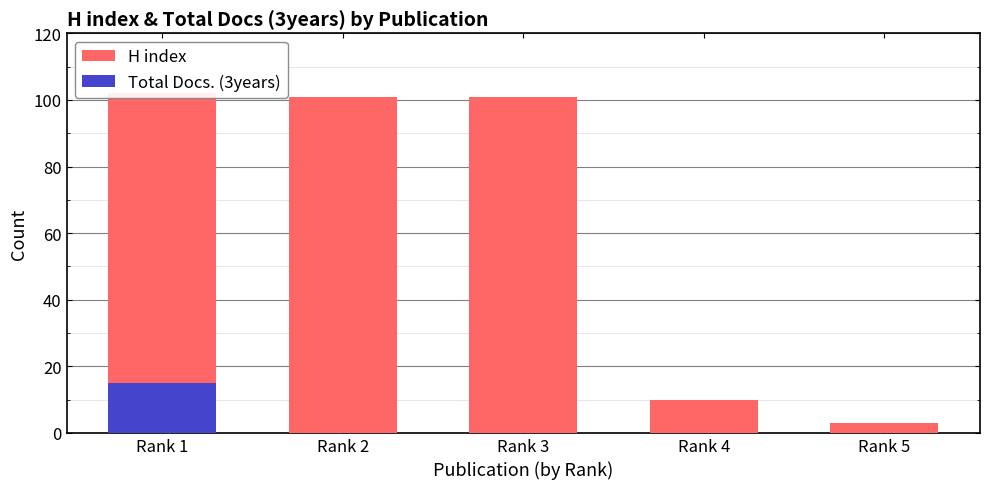

At which label does H index first exceed 101?

Rank 1